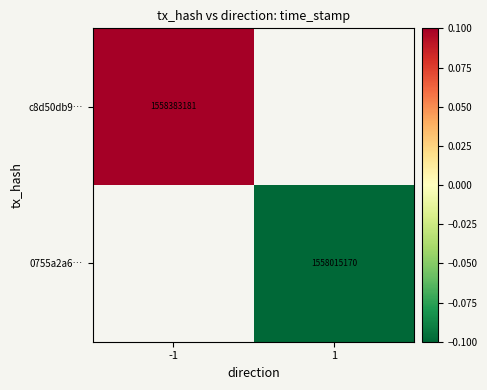

Where is c8d50db9… nearest to the value 0?

-1